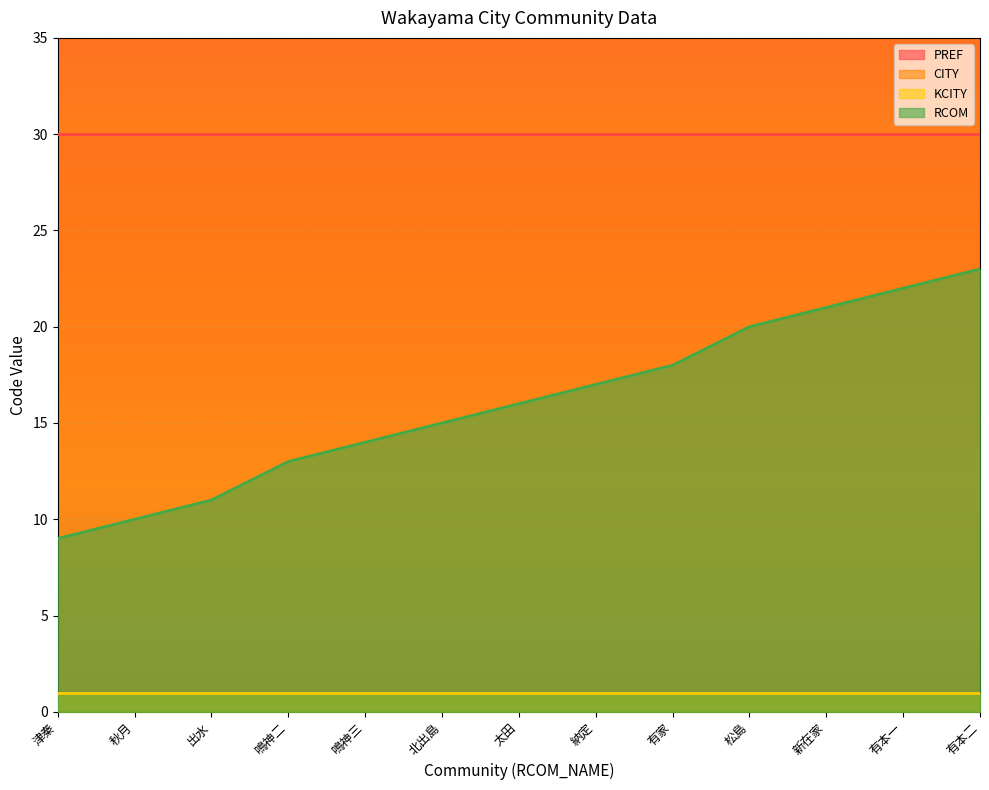

List the series in order of their peak value, highest first.

CITY, PREF, RCOM, KCITY